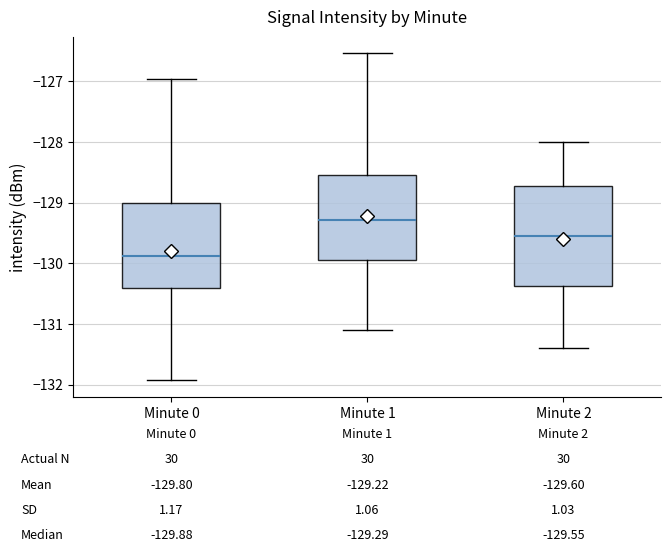

Which box is the tallest, from its lower edge to its upper edge?

Minute 2